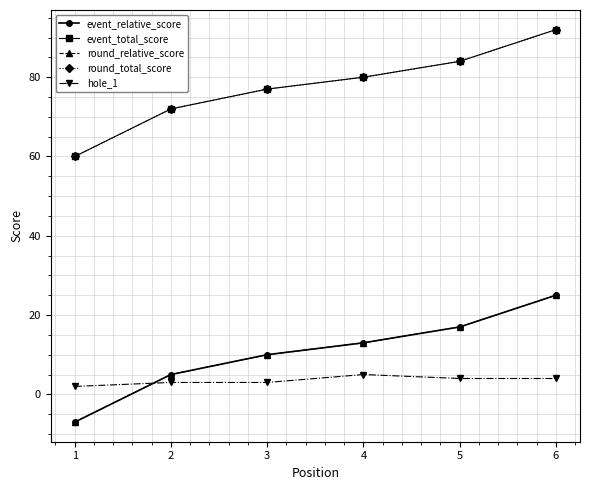

True or false: event_total_score has a value of 22 at 6.

False